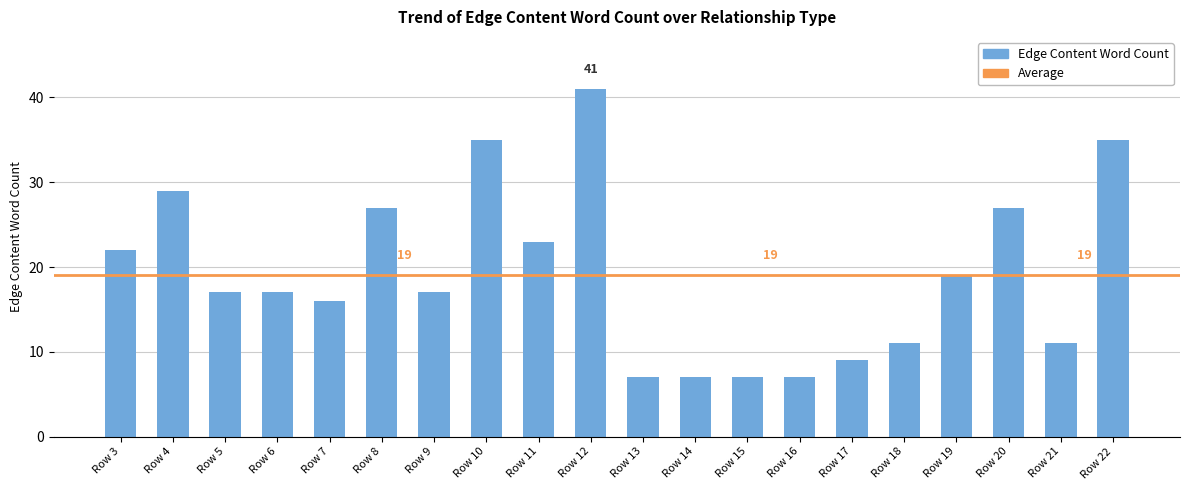

How many data points does each series have?

20